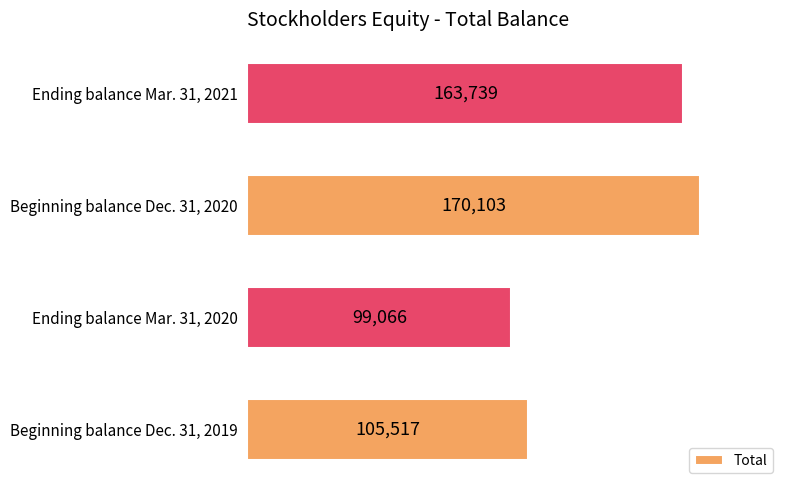

Reading bottom to top, transcribe all the data shown in this chart.

105517	99066	170103	163739